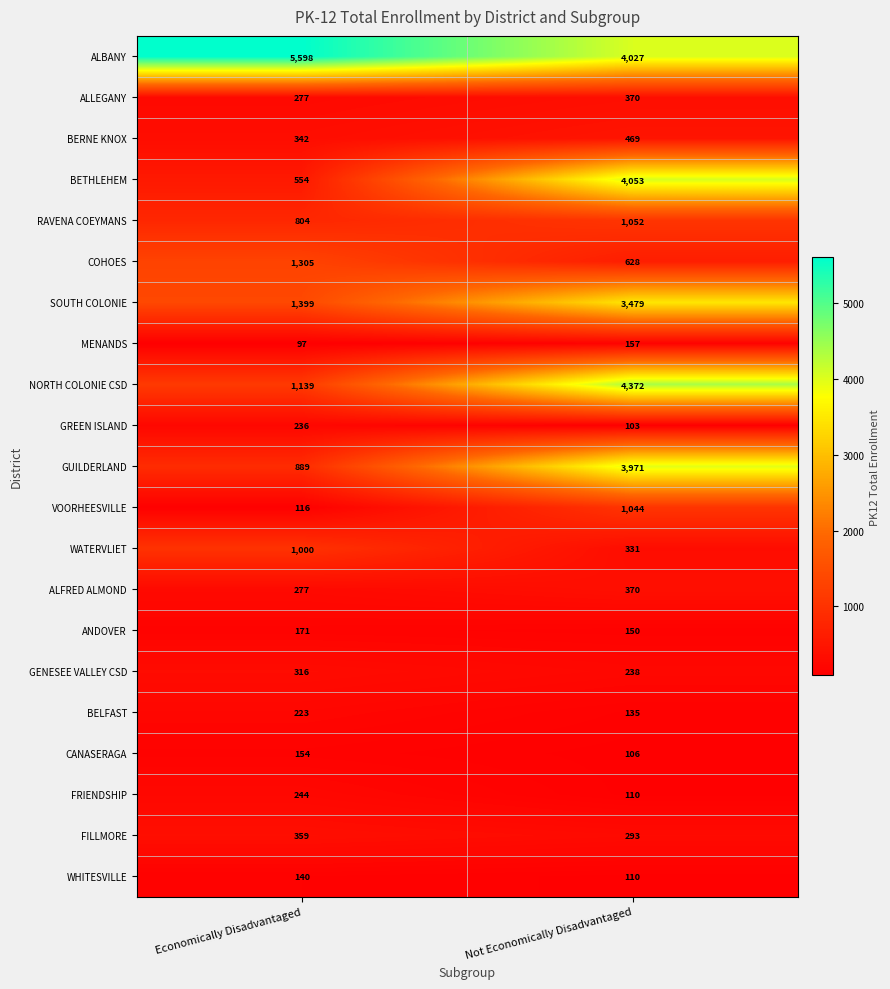

Rank the categories by GUILDERLAND value from highest to lowest.

Not Economically Disadvantaged, Economically Disadvantaged